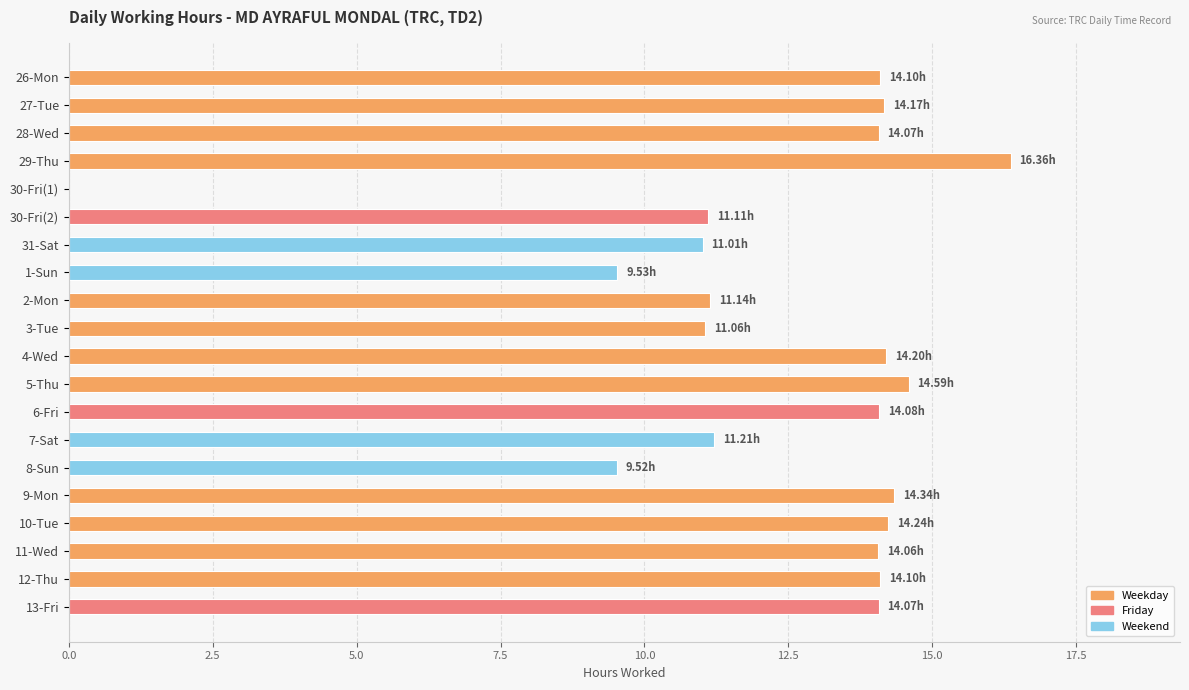

What is the change in value from 30-Fri(1) to 13-Fri?

+14.1